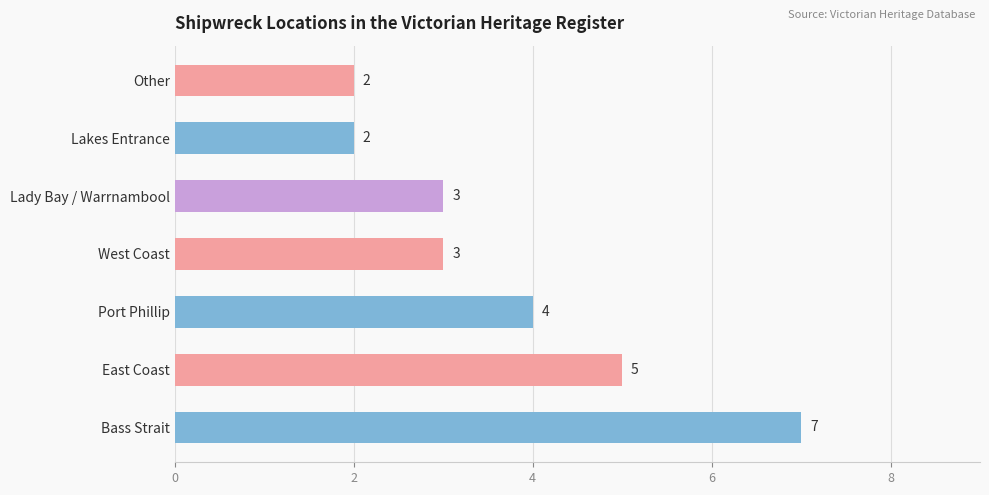

Are the bars grouped side by side (vs. stacked)?

No